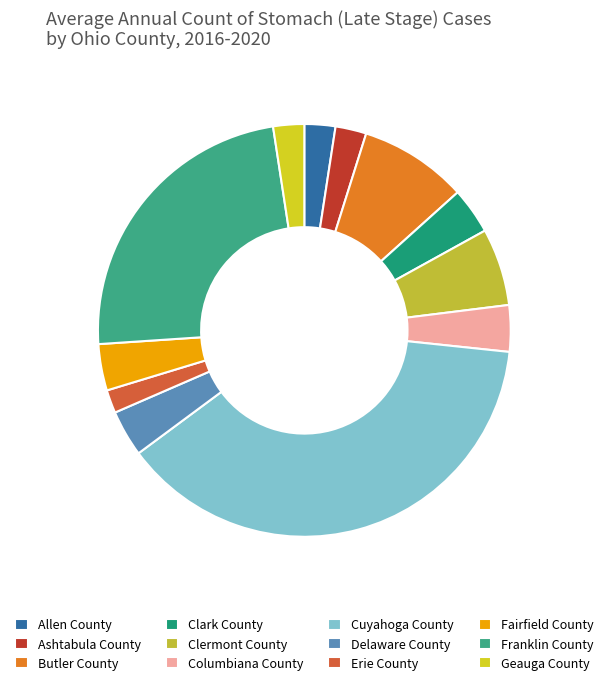

What portion of the pie excludes Allen County?

97.6%